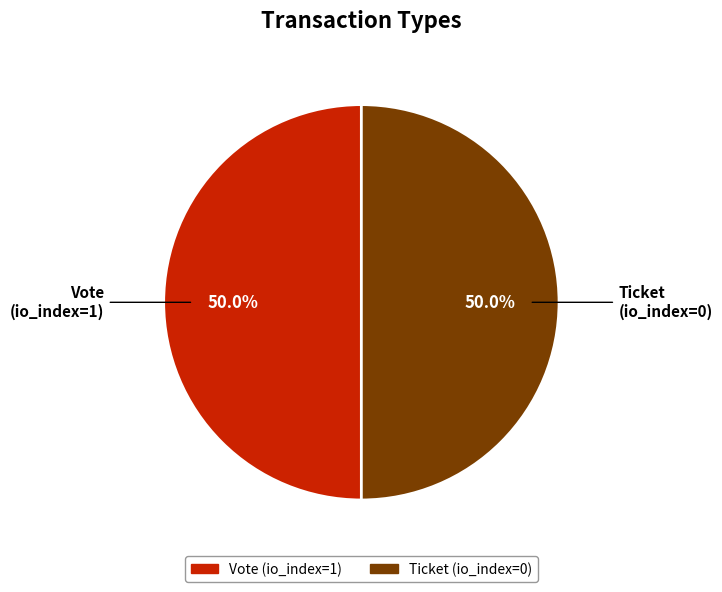

Count the number of slices in the pie.

2